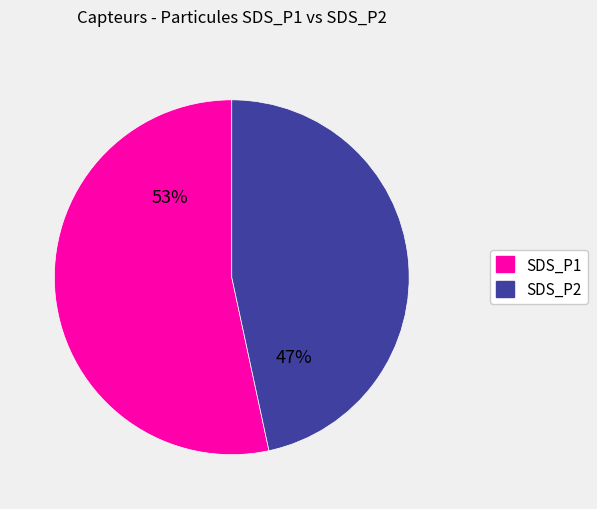

To the nearest percent, what is the average slice percentage?

50%